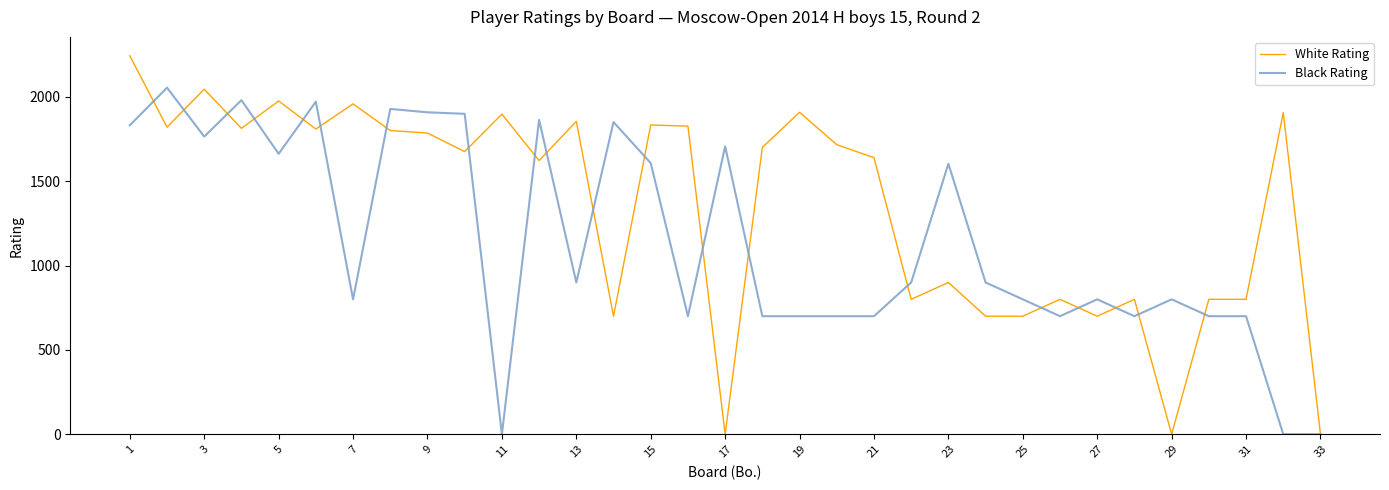

Rank the series by their maximum value, from lowest to highest.

Black Rating, White Rating